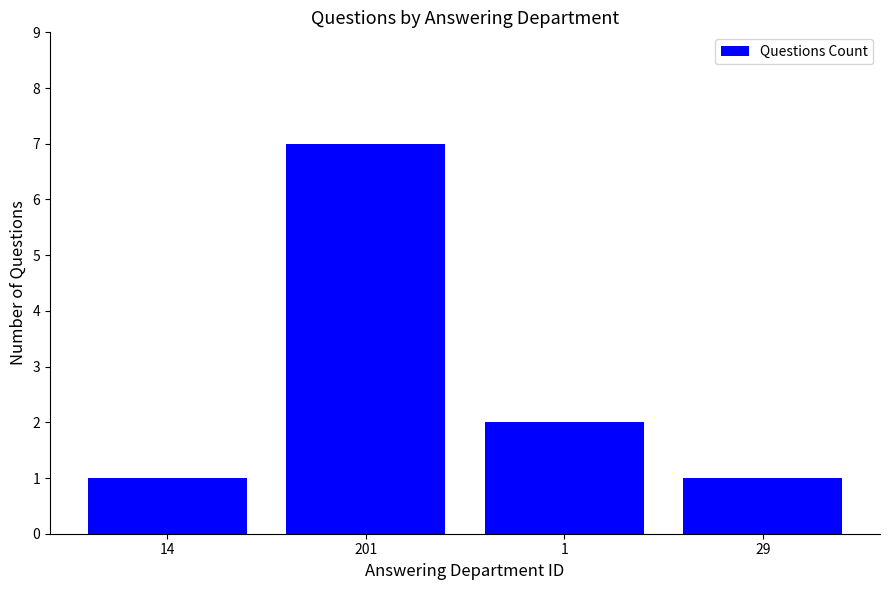

The value at 14 is 1. True or false?

True